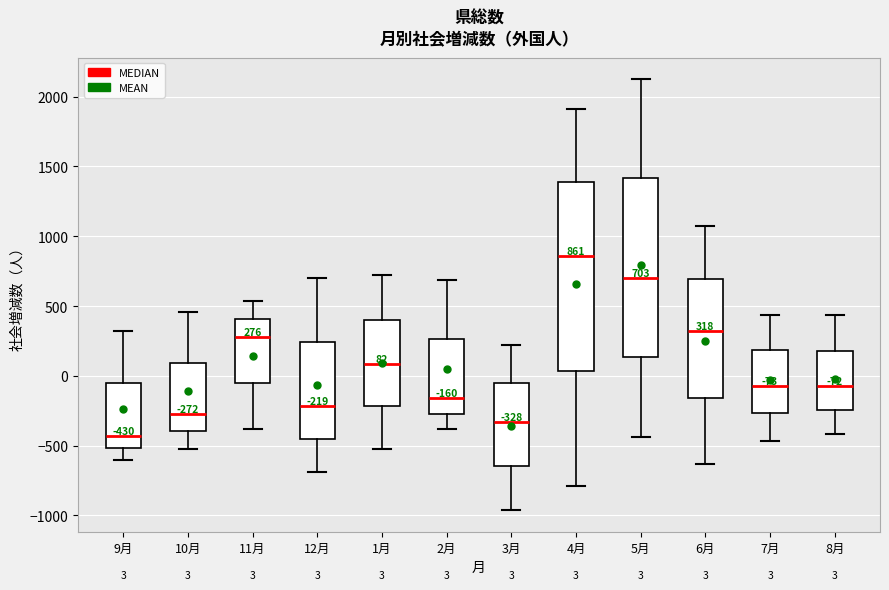

Which box is the tallest, from its lower edge to its upper edge?

4月